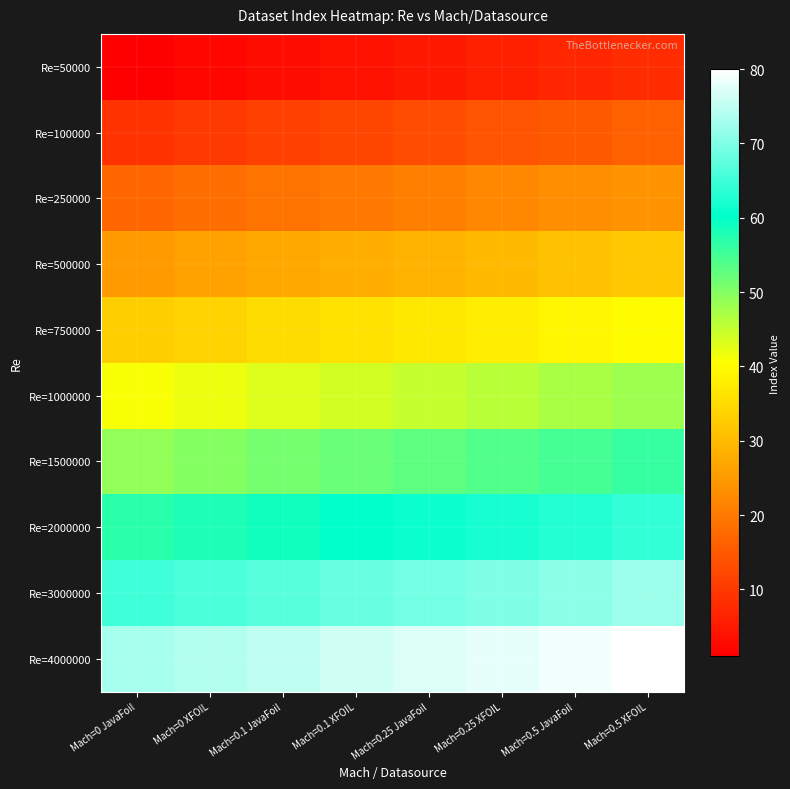

Reading left to right, extract all data points from this chart.

Re=50000: Mach=0 JavaFoil=1	Mach=0 XFOIL=2	Mach=0.1 JavaFoil=3	Mach=0.1 XFOIL=4	Mach=0.25 JavaFoil=5	Mach=0.25 XFOIL=6	Mach=0.5 JavaFoil=7	Mach=0.5 XFOIL=8
Re=100000: Mach=0 JavaFoil=9	Mach=0 XFOIL=10	Mach=0.1 JavaFoil=11	Mach=0.1 XFOIL=12	Mach=0.25 JavaFoil=13	Mach=0.25 XFOIL=14	Mach=0.5 JavaFoil=15	Mach=0.5 XFOIL=16
Re=250000: Mach=0 JavaFoil=17	Mach=0 XFOIL=18	Mach=0.1 JavaFoil=19	Mach=0.1 XFOIL=20	Mach=0.25 JavaFoil=21	Mach=0.25 XFOIL=22	Mach=0.5 JavaFoil=23	Mach=0.5 XFOIL=24
Re=500000: Mach=0 JavaFoil=25	Mach=0 XFOIL=26	Mach=0.1 JavaFoil=27	Mach=0.1 XFOIL=28	Mach=0.25 JavaFoil=29	Mach=0.25 XFOIL=30	Mach=0.5 JavaFoil=31	Mach=0.5 XFOIL=32
Re=750000: Mach=0 JavaFoil=33	Mach=0 XFOIL=34	Mach=0.1 JavaFoil=35	Mach=0.1 XFOIL=36	Mach=0.25 JavaFoil=37	Mach=0.25 XFOIL=38	Mach=0.5 JavaFoil=39	Mach=0.5 XFOIL=40
Re=1000000: Mach=0 JavaFoil=41	Mach=0 XFOIL=42	Mach=0.1 JavaFoil=43	Mach=0.1 XFOIL=44	Mach=0.25 JavaFoil=45	Mach=0.25 XFOIL=46	Mach=0.5 JavaFoil=47	Mach=0.5 XFOIL=48
Re=1500000: Mach=0 JavaFoil=49	Mach=0 XFOIL=50	Mach=0.1 JavaFoil=51	Mach=0.1 XFOIL=52	Mach=0.25 JavaFoil=53	Mach=0.25 XFOIL=54	Mach=0.5 JavaFoil=55	Mach=0.5 XFOIL=56
Re=2000000: Mach=0 JavaFoil=57	Mach=0 XFOIL=58	Mach=0.1 JavaFoil=59	Mach=0.1 XFOIL=60	Mach=0.25 JavaFoil=61	Mach=0.25 XFOIL=62	Mach=0.5 JavaFoil=63	Mach=0.5 XFOIL=64
Re=3000000: Mach=0 JavaFoil=65	Mach=0 XFOIL=66	Mach=0.1 JavaFoil=67	Mach=0.1 XFOIL=68	Mach=0.25 JavaFoil=69	Mach=0.25 XFOIL=70	Mach=0.5 JavaFoil=71	Mach=0.5 XFOIL=72
Re=4000000: Mach=0 JavaFoil=73	Mach=0 XFOIL=74	Mach=0.1 JavaFoil=75	Mach=0.1 XFOIL=76	Mach=0.25 JavaFoil=77	Mach=0.25 XFOIL=78	Mach=0.5 JavaFoil=79	Mach=0.5 XFOIL=80